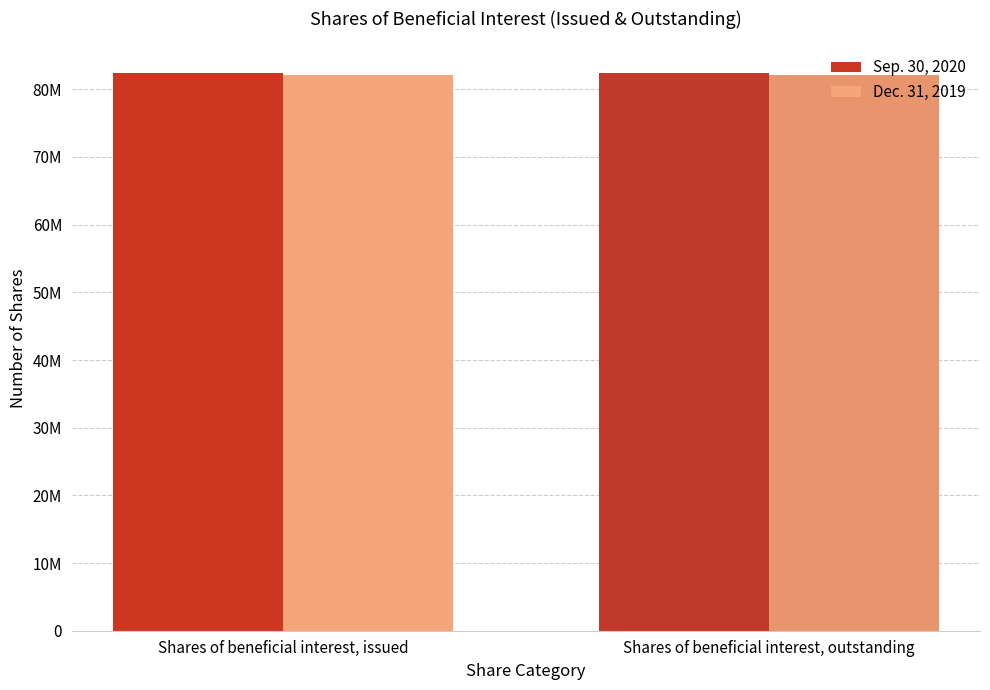

Are the bars grouped side by side (vs. stacked)?

Yes